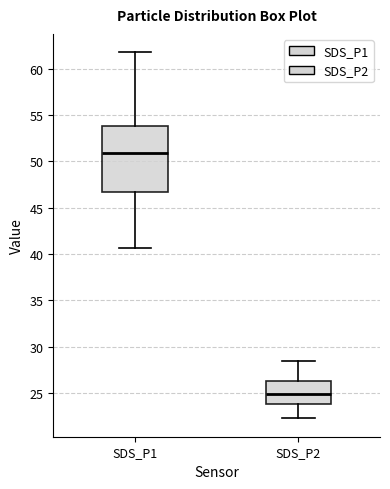

Reading left to right, transcribe this box plot: for each box, give where its median line is, the range the box spans, and where its two whiskers end, as read against the y-axis. The values are not printed on the chart, so give them approximately, as read against the axis.

SDS_P1: median 51.0, box 46.5 to 54.0, whiskers 40.5 to 62.0
SDS_P2: median 25.0, box 24.0 to 26.5, whiskers 22.5 to 28.5